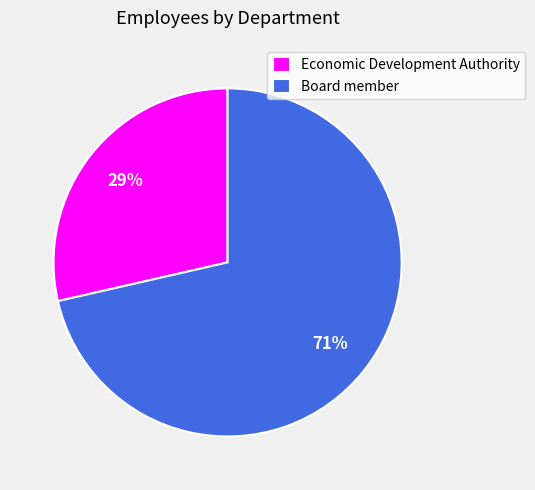

Combined, do Economic Development Authority and Board member account for over 50%?

Yes